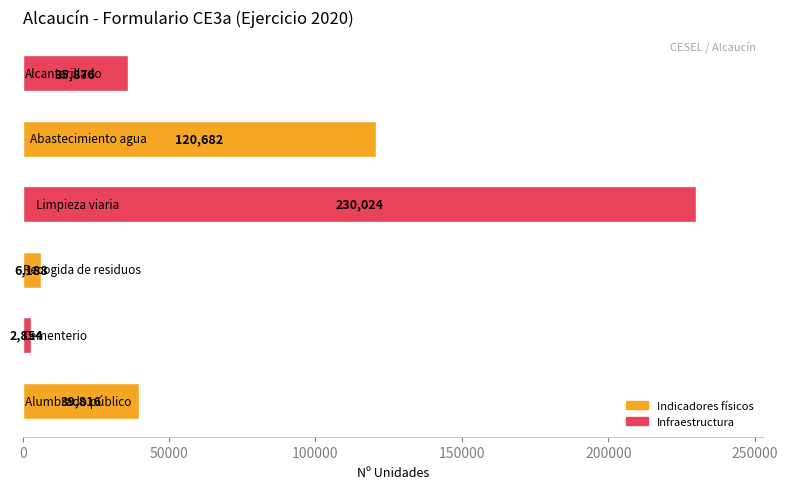

What is the maximum value shown in the chart?

230024.0